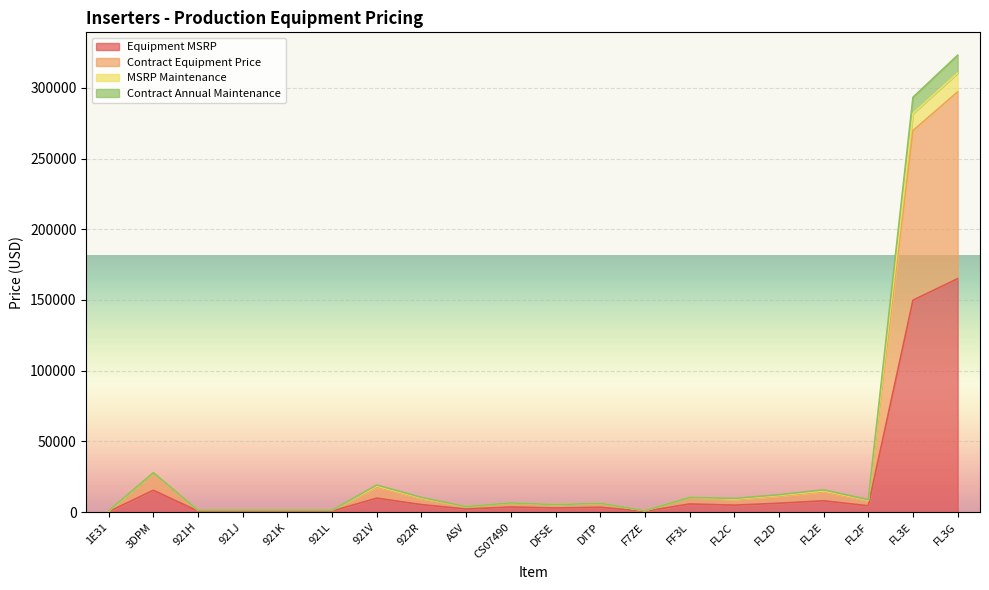

True or false: MSRP Maintenance has a value of 1393.0 at 921J.

True